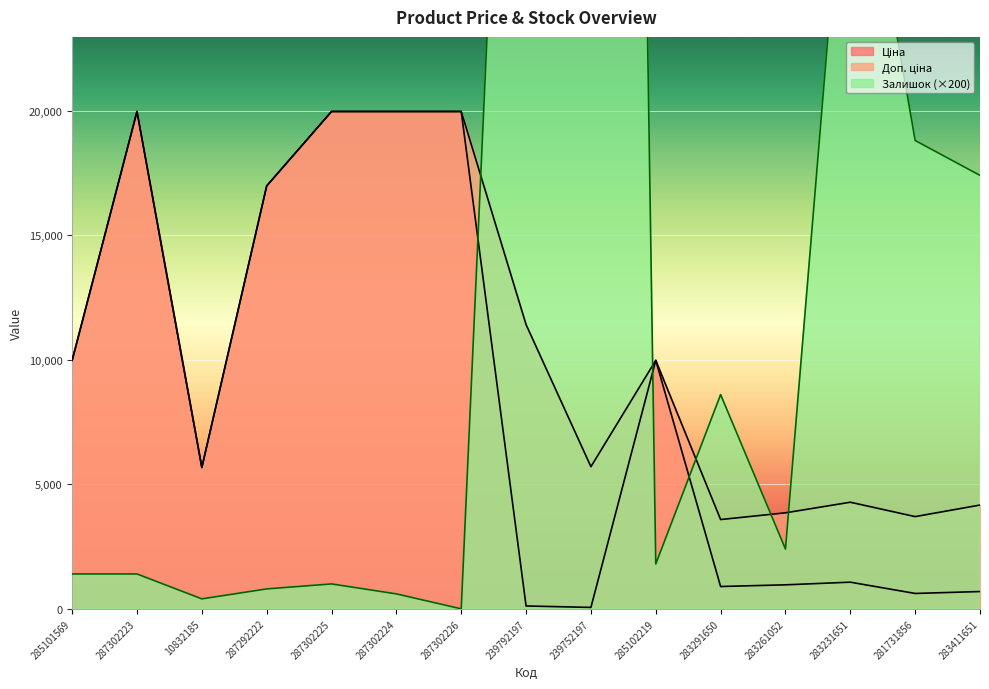

Which series ends up on top after the final intersection of Доп. ціна and Залишок?

Залишок